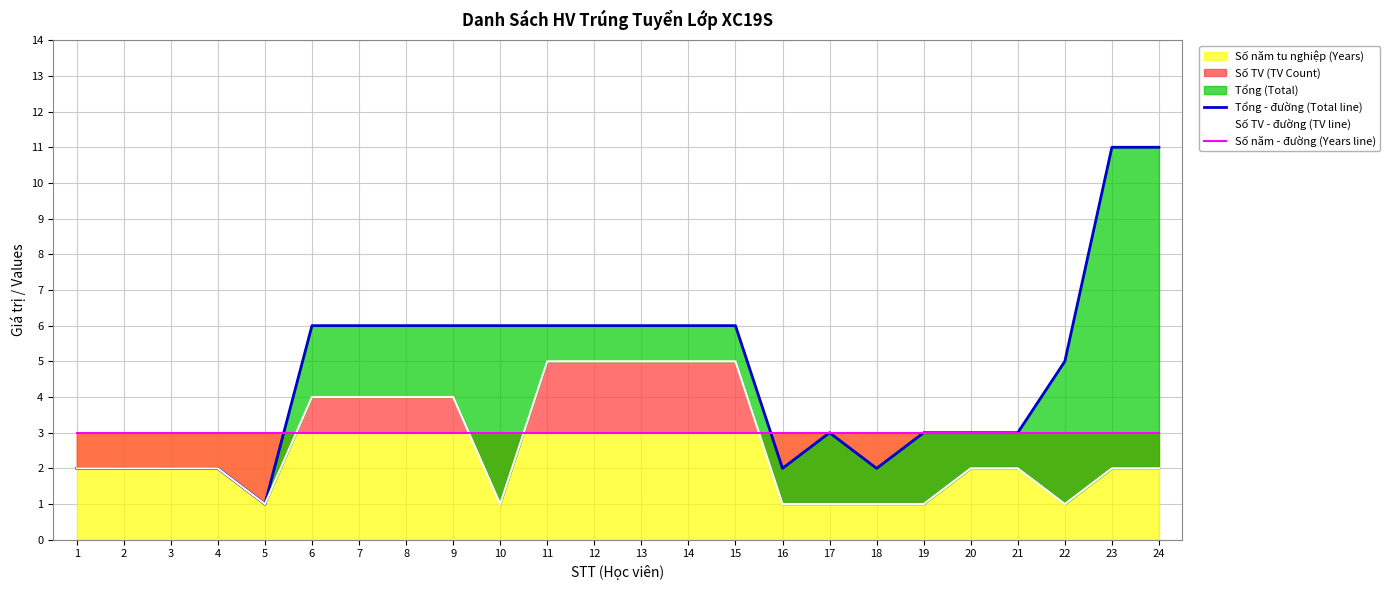

Is the value of Số TV - đường (TV line) at 5 greater than the value of Số năm - đường (Years line) at 24?

No